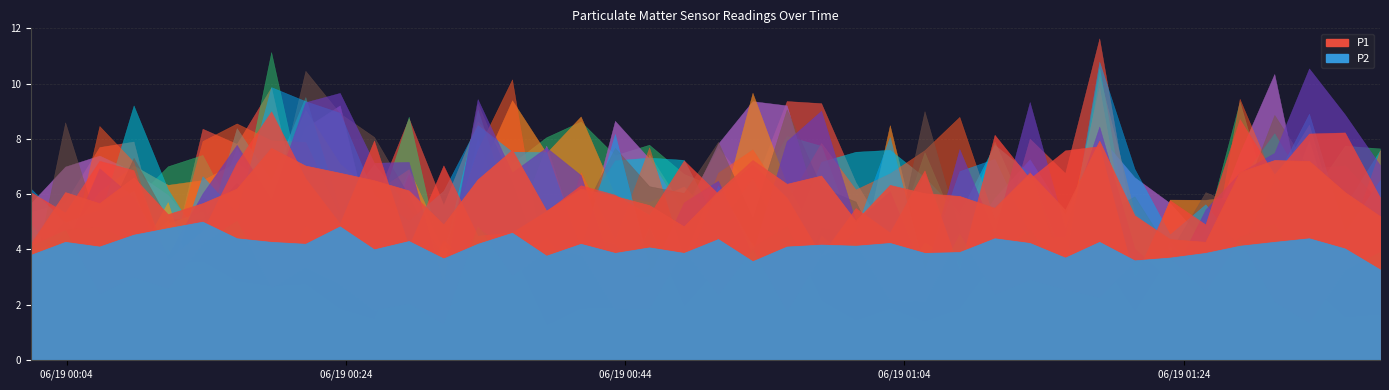

Is the value of P2 at 26 greater than the value of P1 at 13?

No